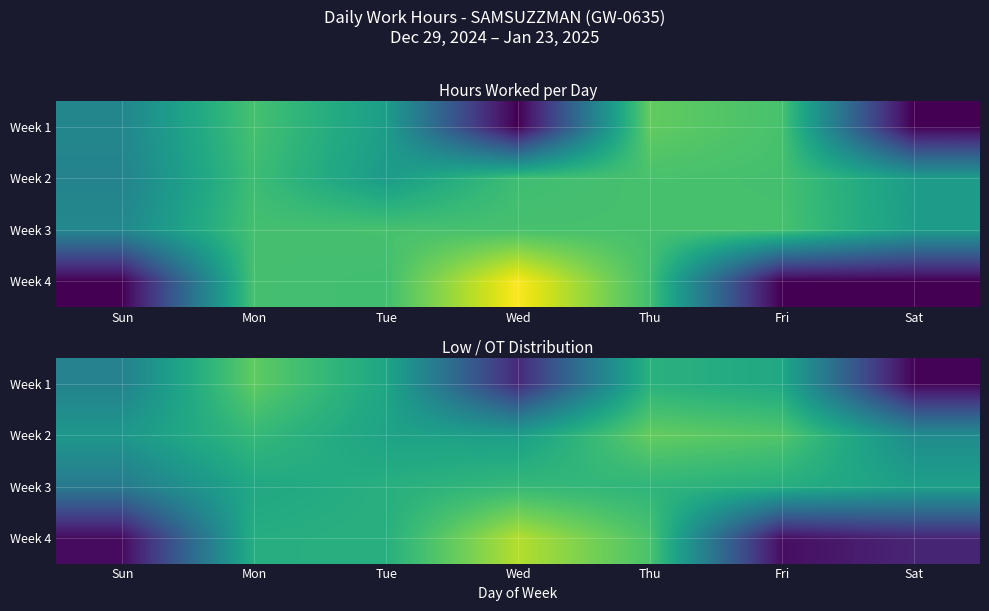

Which series has the largest range (max minus min)?

Week 4